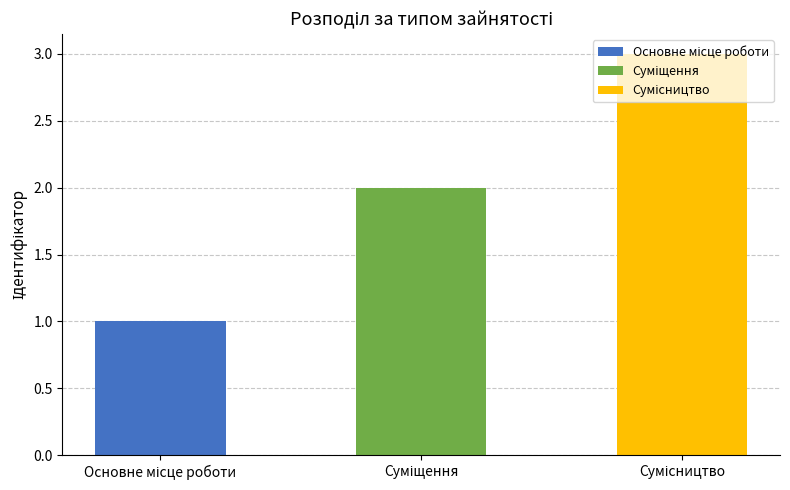

What is the change in value from Основне місце роботи to Суміщення?

+1